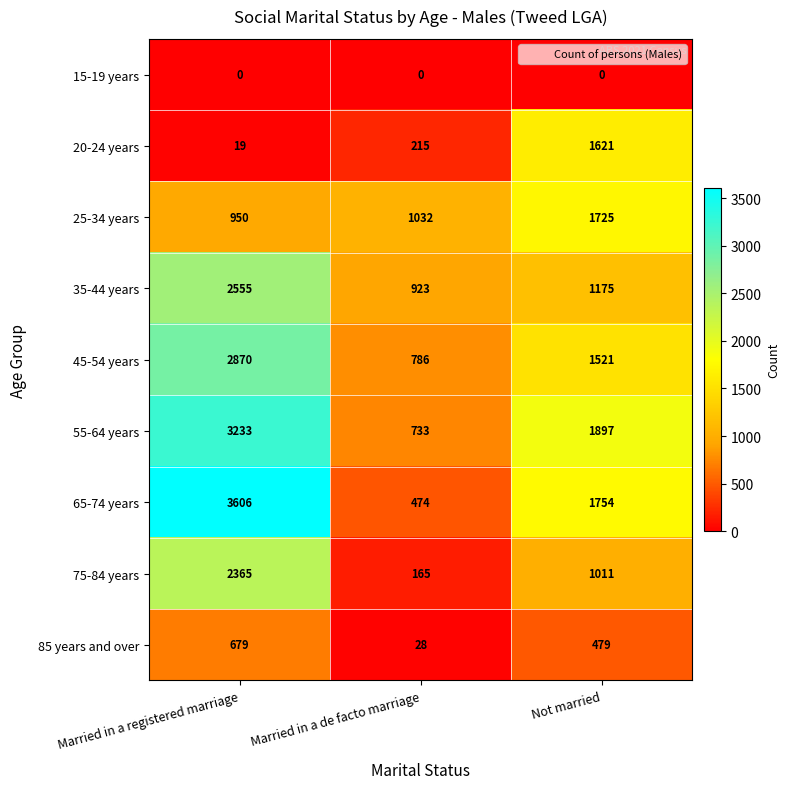

At which category does the chart reach its peak across all series?

Married in a registered marriage